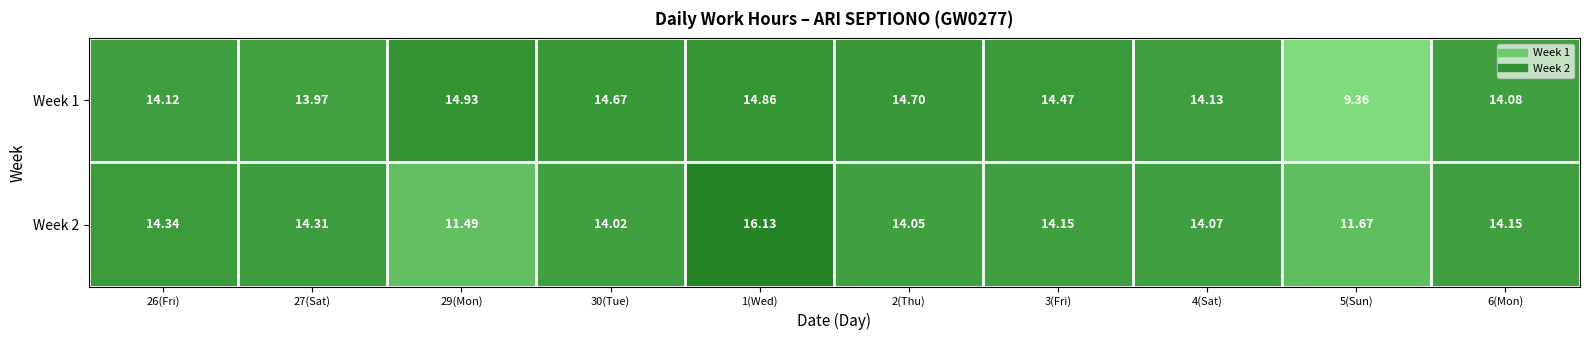

At how many categories does at least one series exceed 10?

10